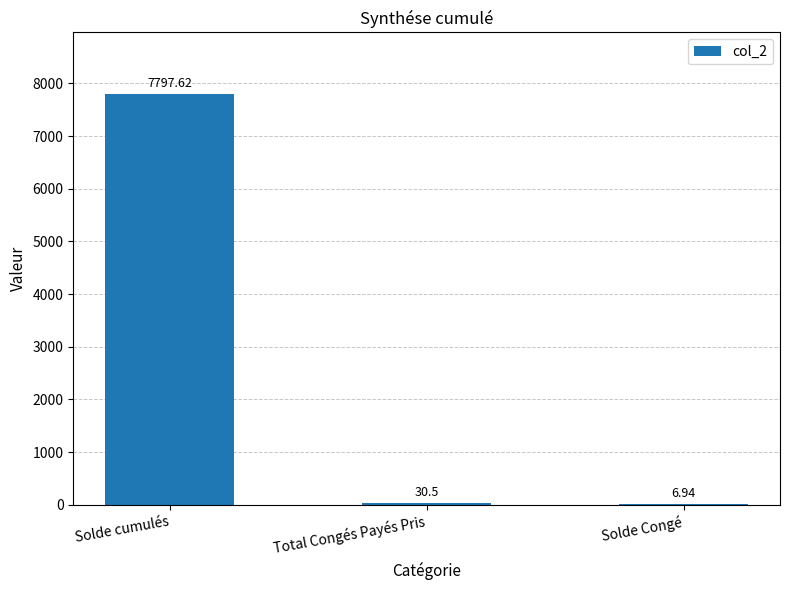

Which has a higher value, Total Congés Payés Pris or Solde Congé?

Total Congés Payés Pris